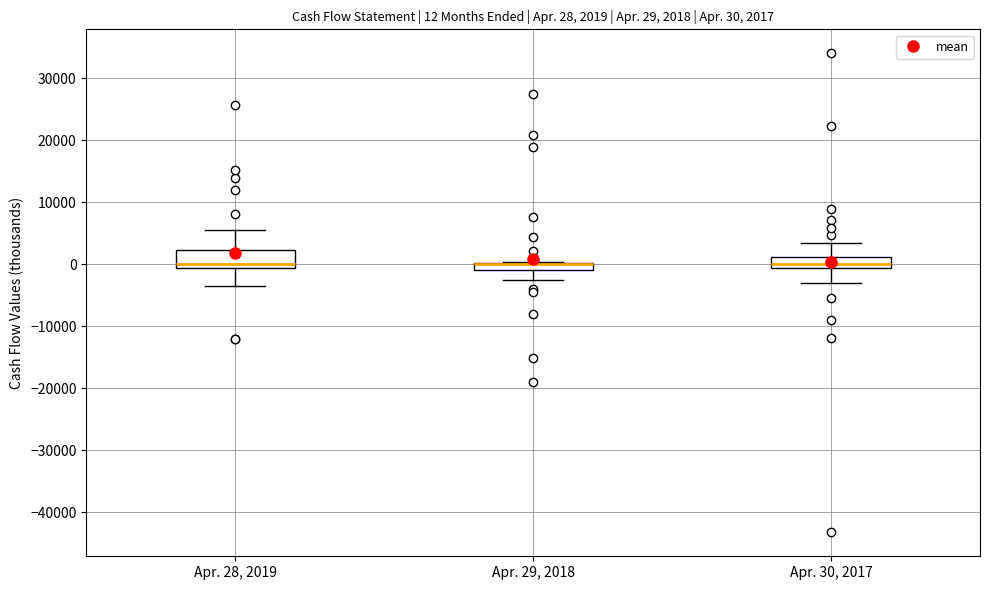

Which box is the tallest, from its lower edge to its upper edge?

Apr. 28, 2019